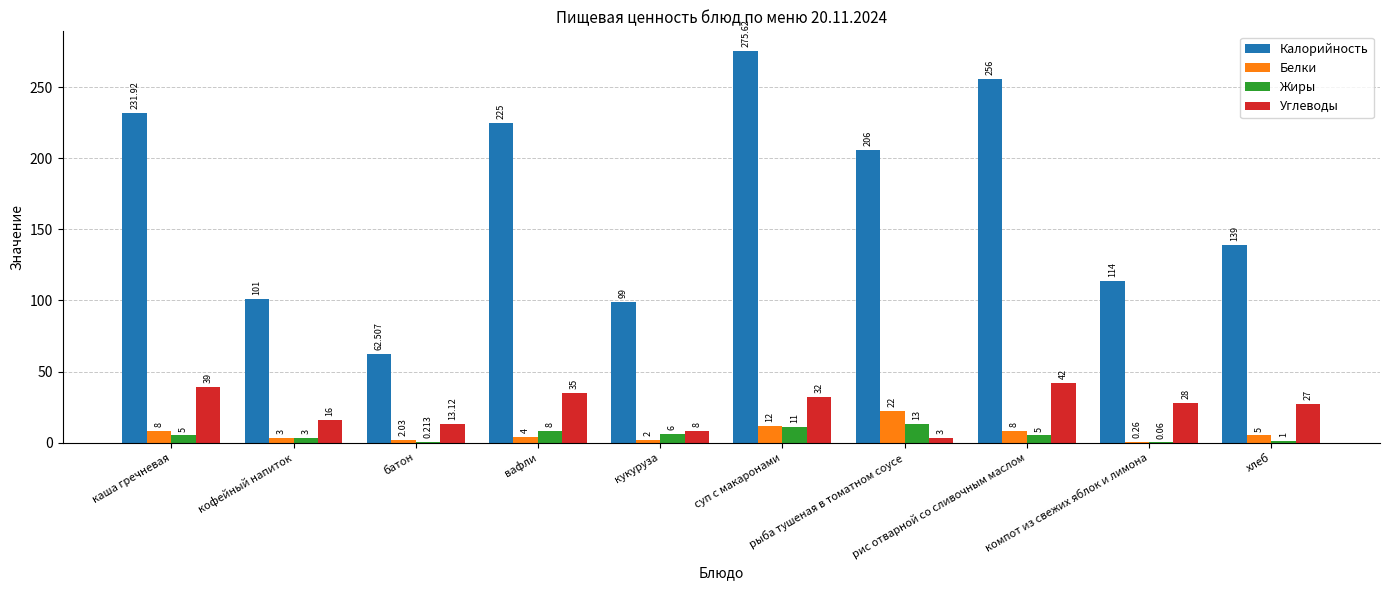

Which series has the largest total across all categories?

Калорийность